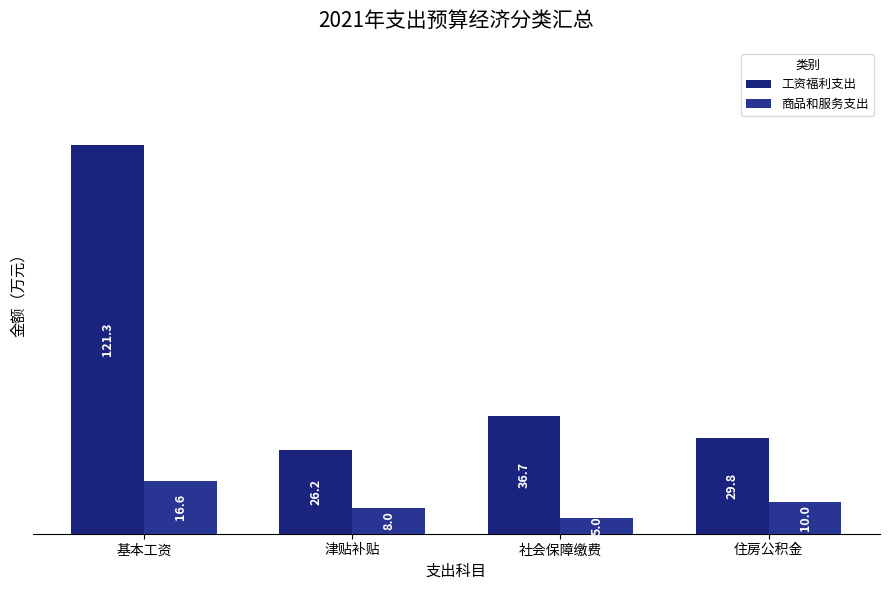

How many data points in 商品和服务支出 are less than 10?

2